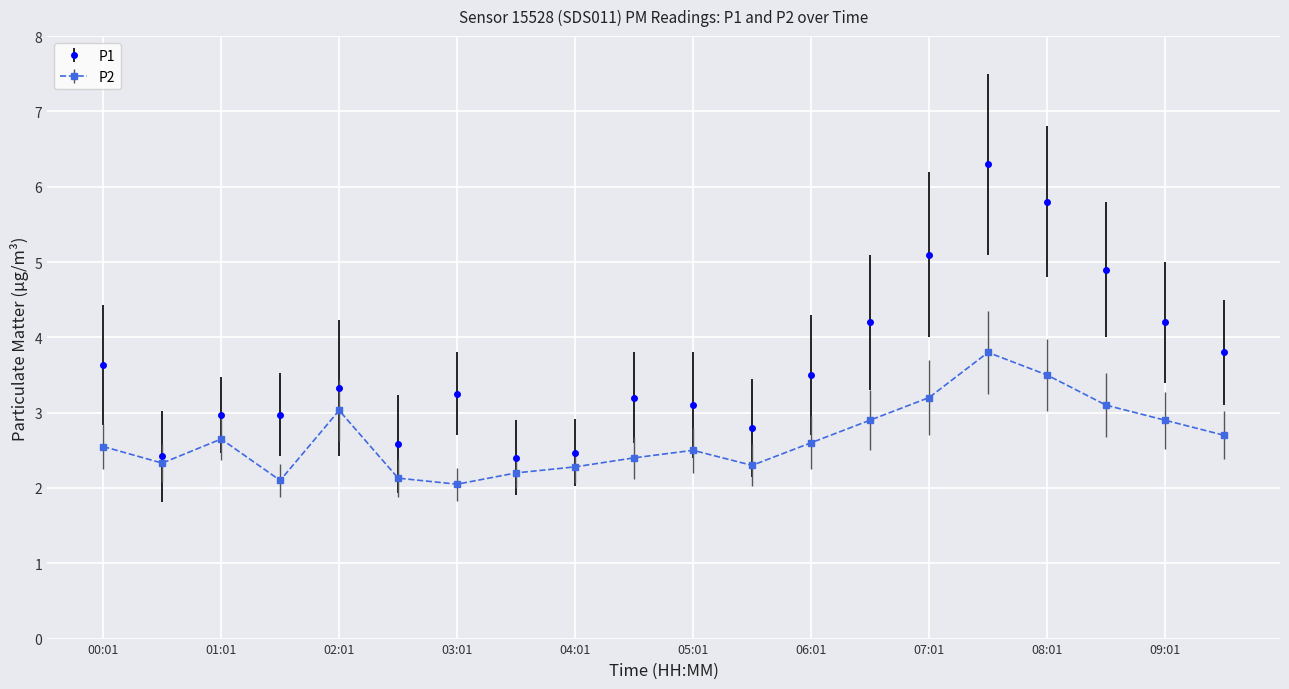

List the series in order of their overall mean, lowest first.

P2, P1